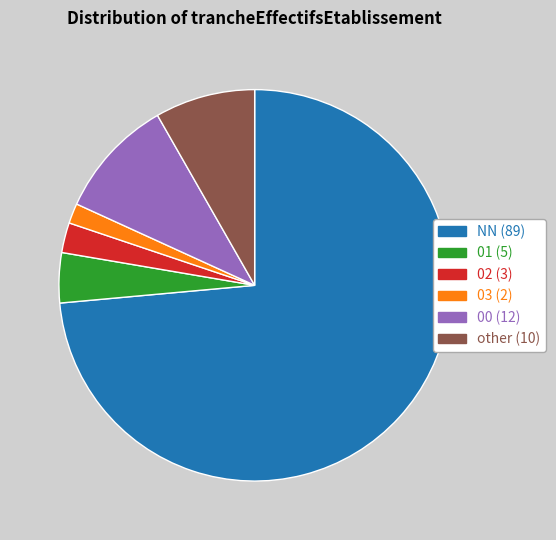

Rank the categories by value from highest to lowest.

NN, 00, other, 01, 02, 03